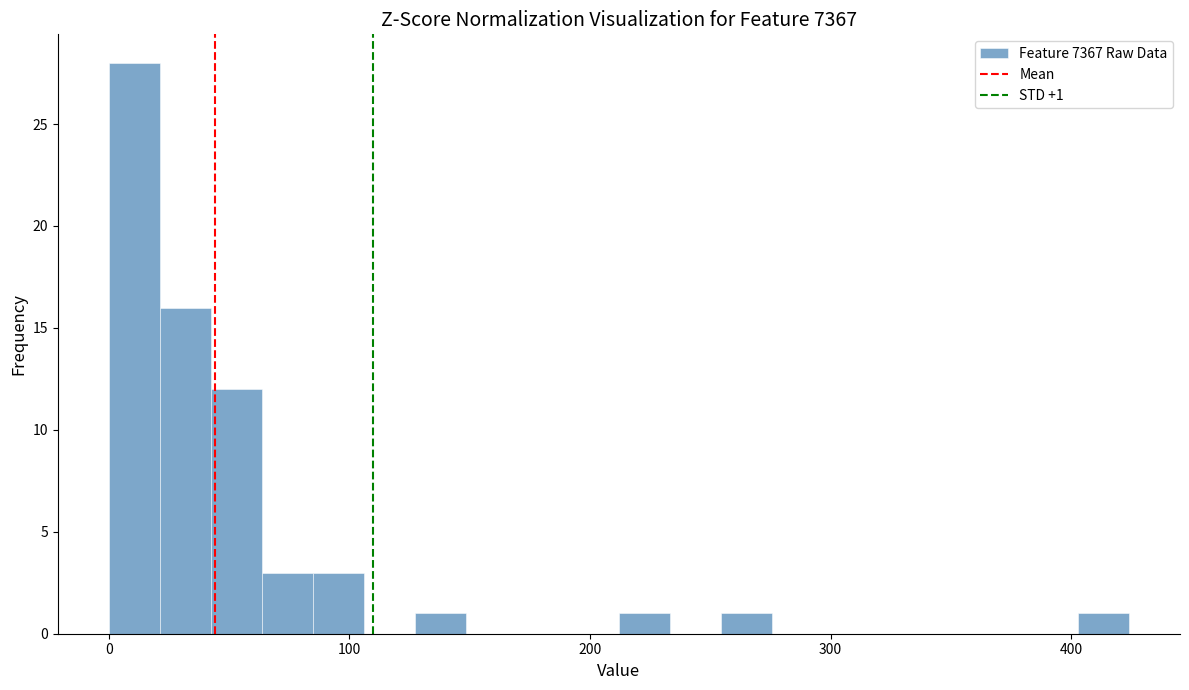

Around what value on the x-axis is the tallest bar? Give the approximate position of its centre, as read against the axis.

10